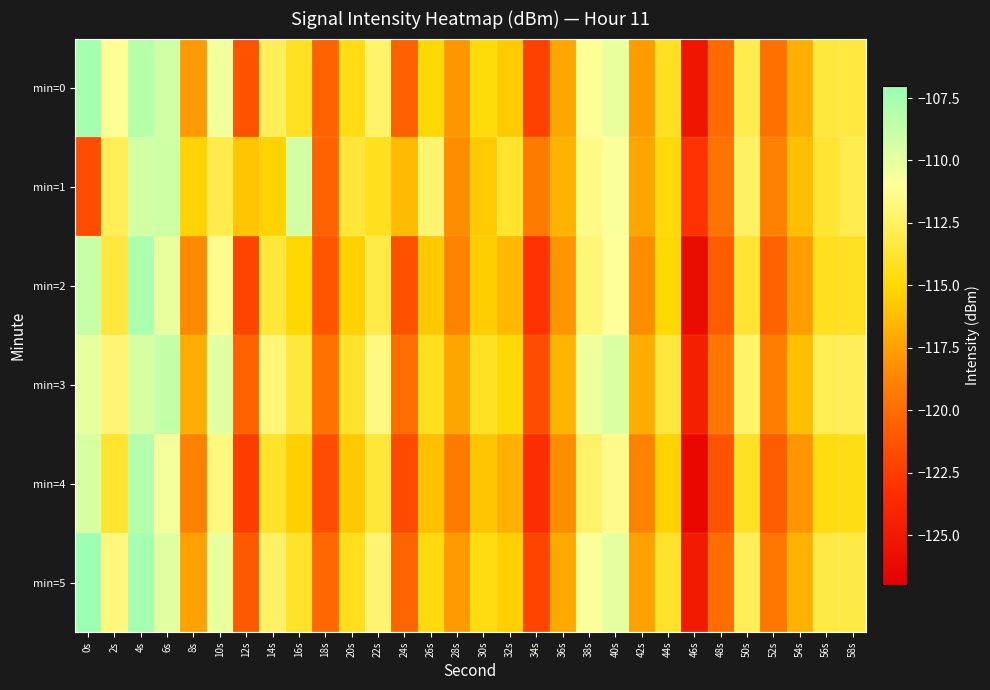

What is the total value across all series at 2s?

-674.9